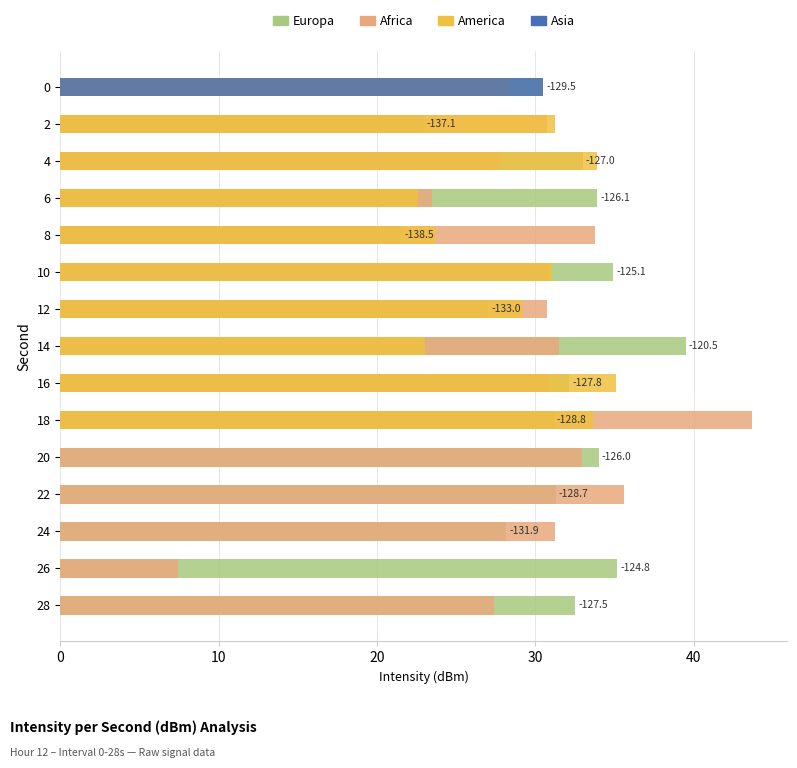

What is the minimum value for Africa?

7.5